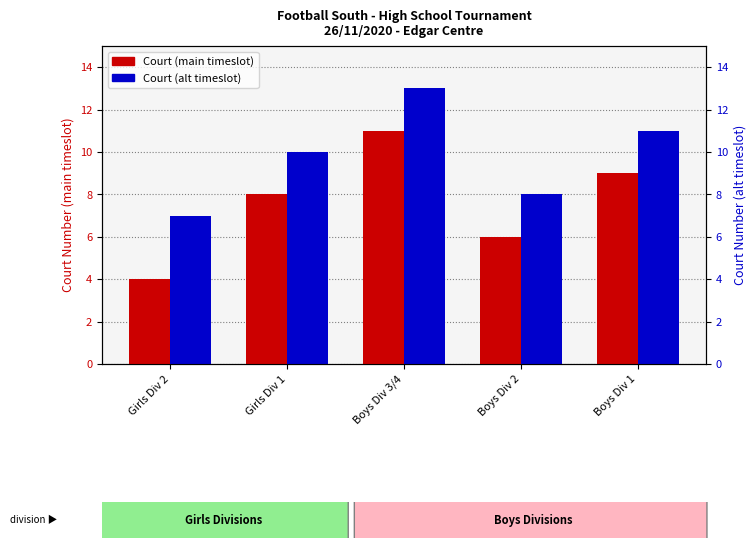

Is the value of Court (alt timeslot) at Girls Div 2 greater than the value of Court (main timeslot) at Boys Div 3/4?

No